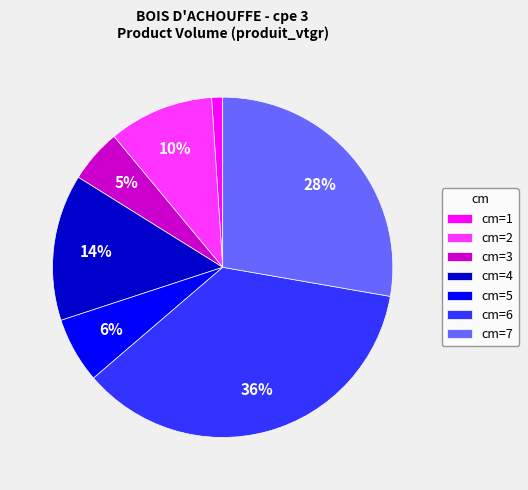

To the nearest percent, what is the difference between the cm=2 and cm=3 slice percentages?

5%